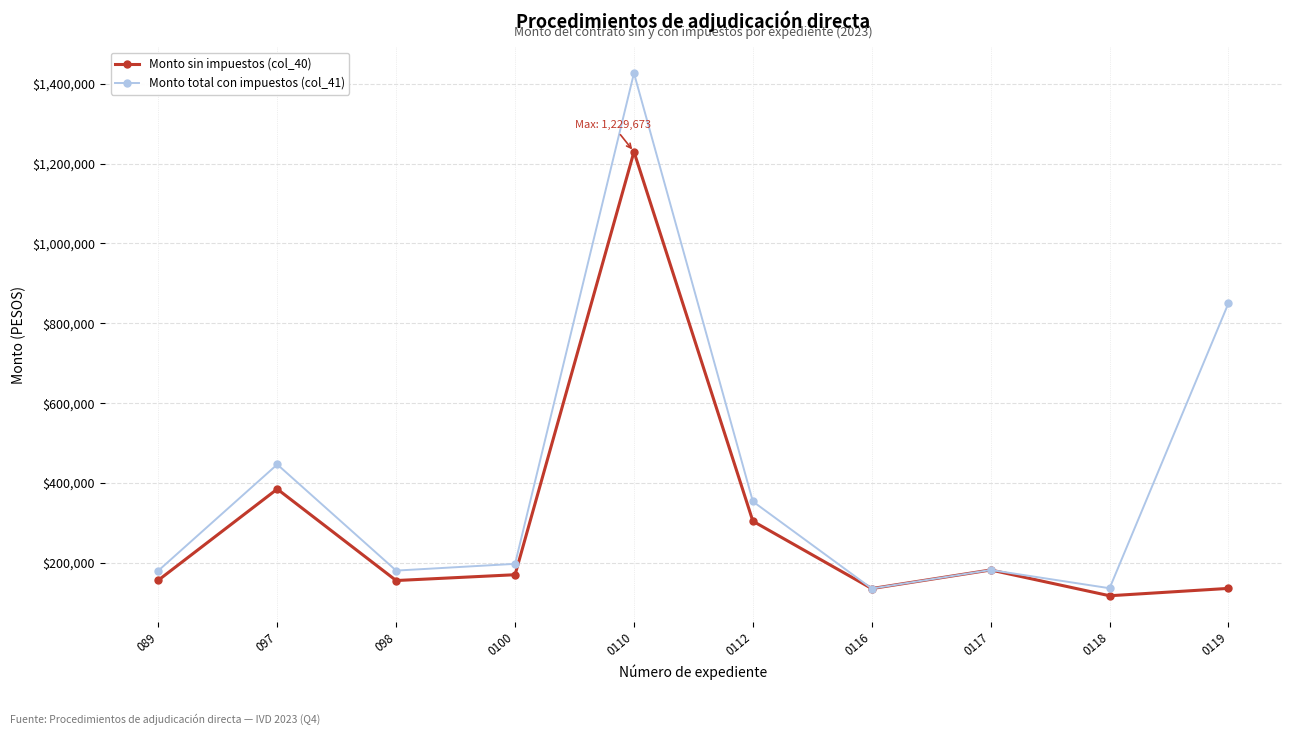

What is the average value of the Monto sin impuestos (col_40) series?

297296.1